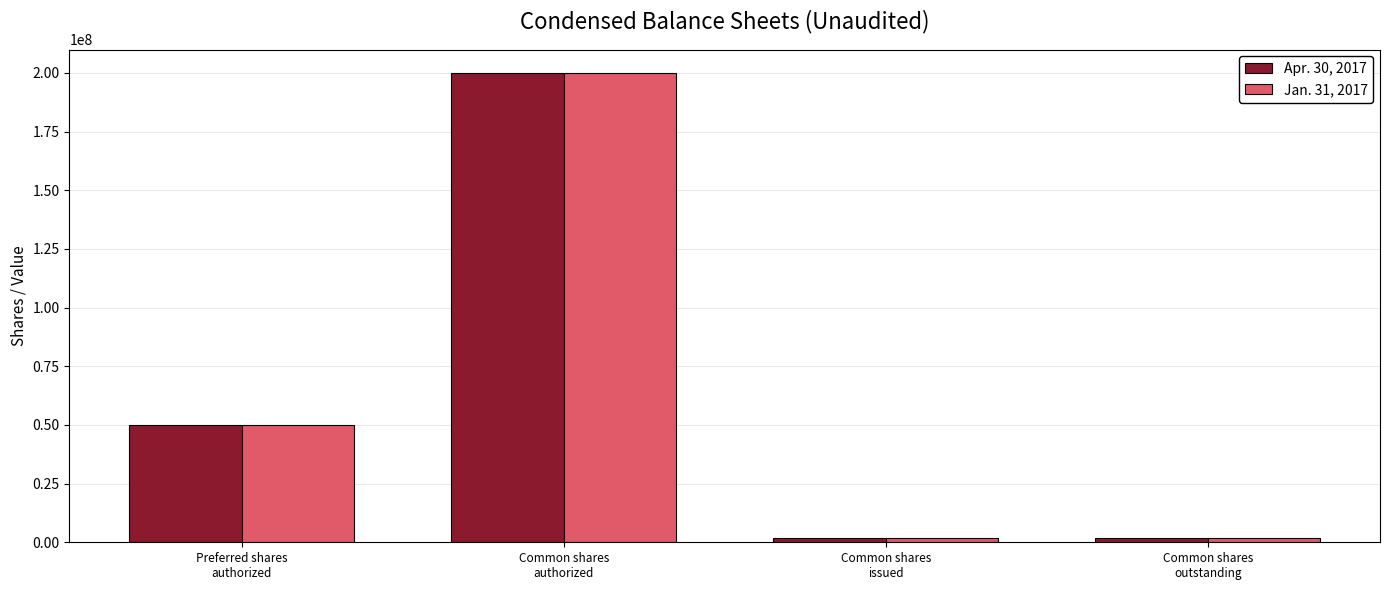

What is the difference between the maximum and minimum values in the Jan. 31, 2017 series?

198100425